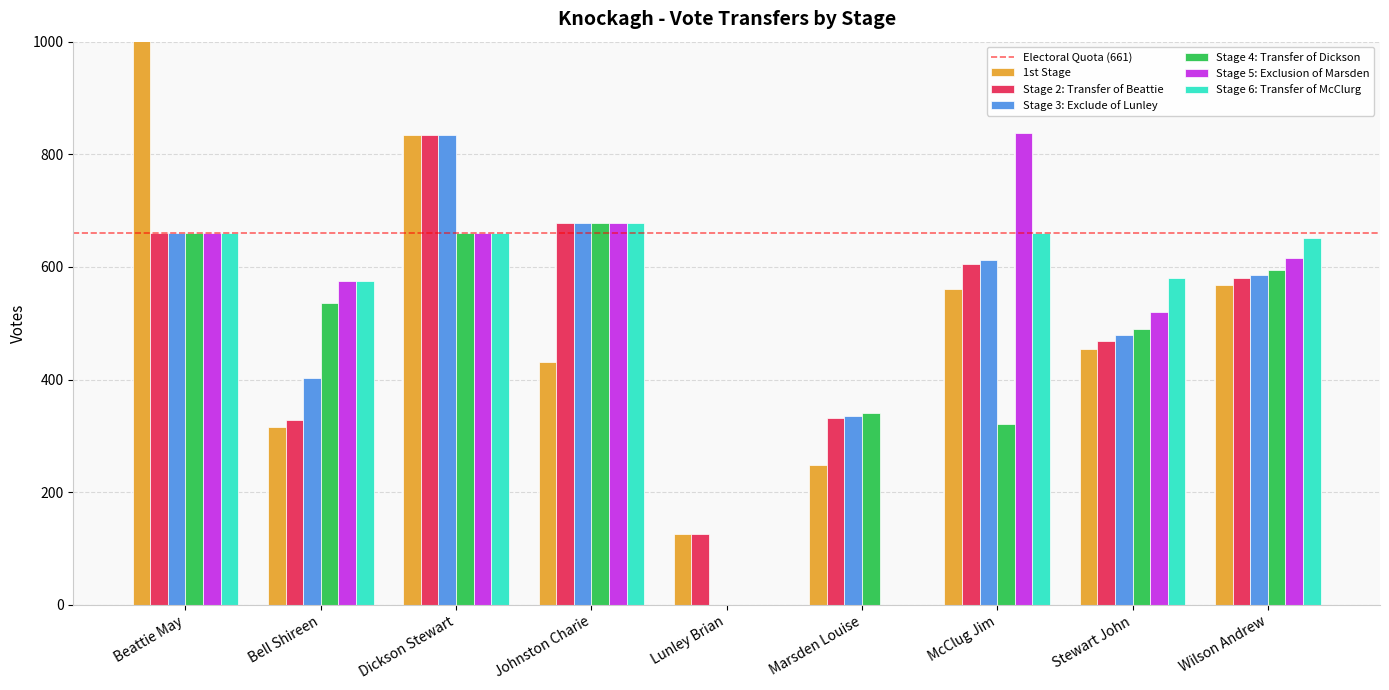

Which series has the widest spread of values?

1st Stage